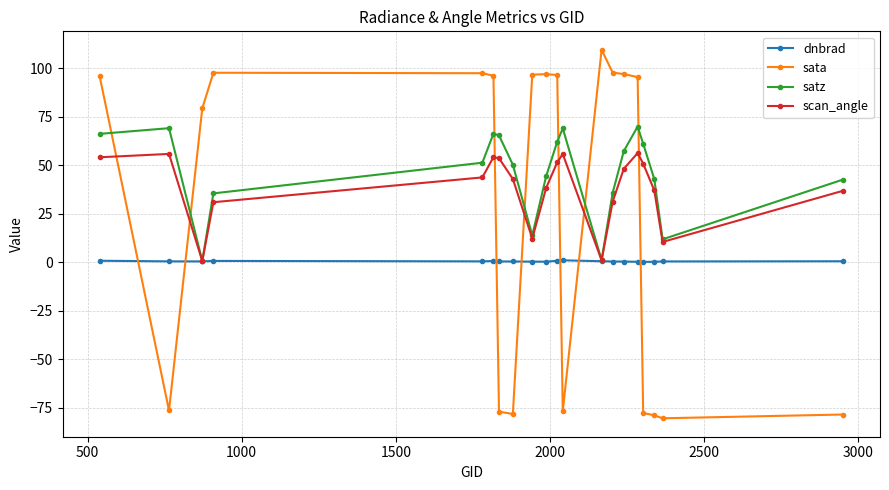

True or false: satz has more than 1 interior local peaks.

True